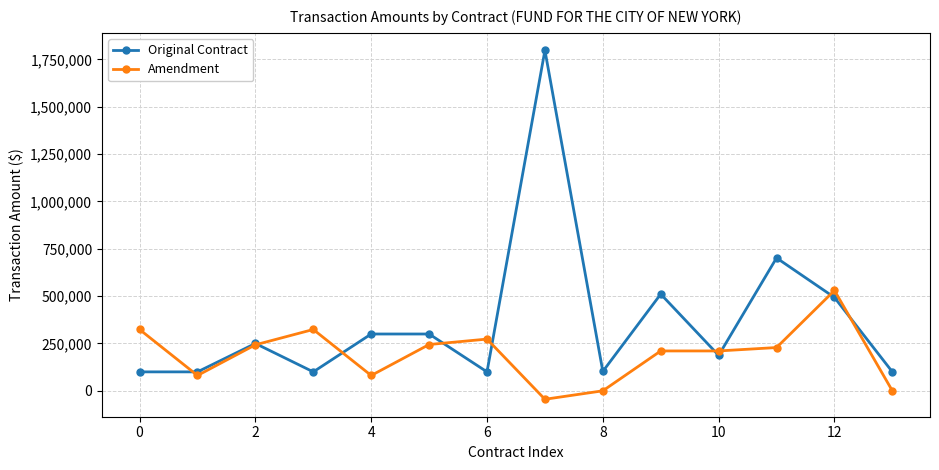

What is the value of the Amendment point at the 10th from the left?

210545.0